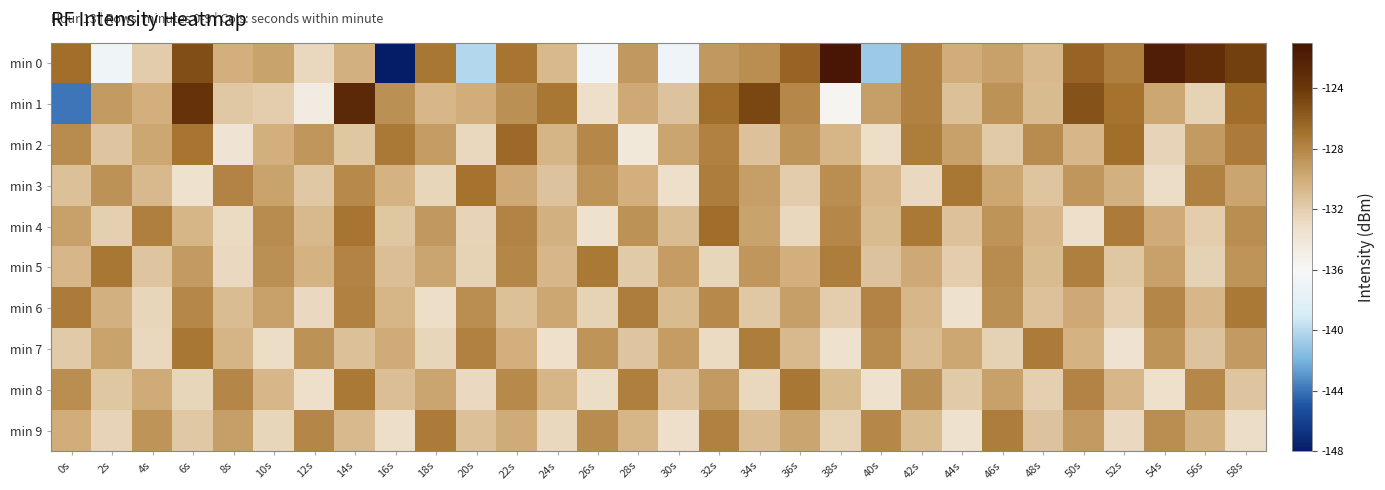

Between 30s and 50s, which is larger?

50s